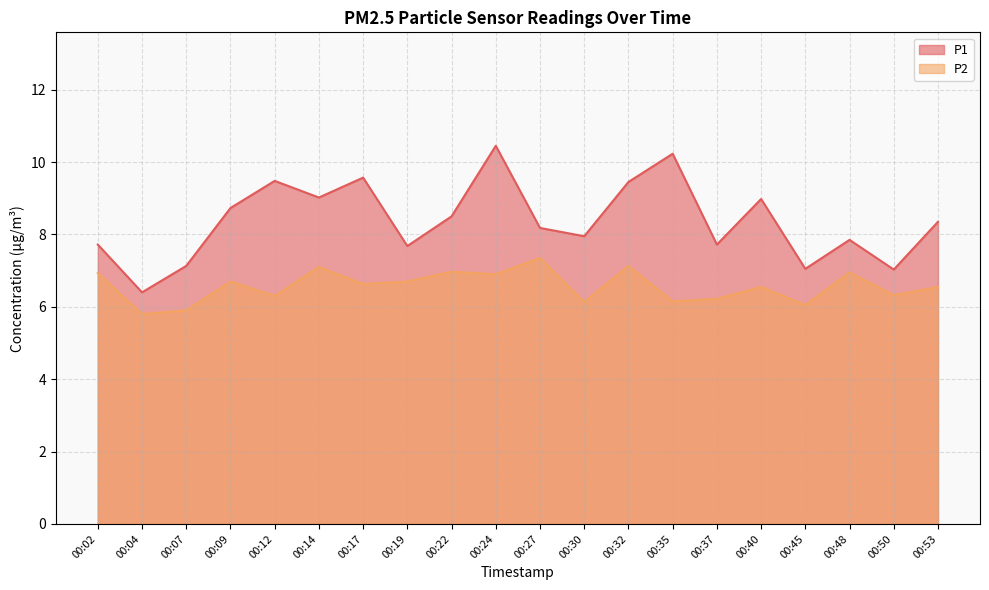

Does the chart have visible grid lines?

Yes